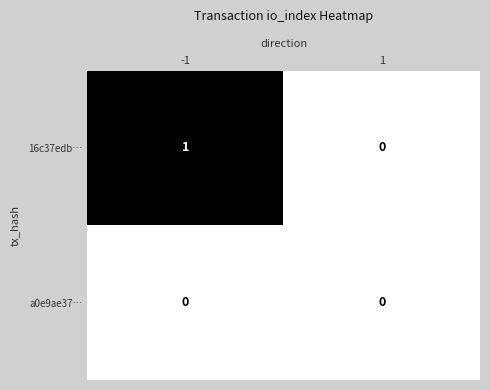

The value of a0e9ae37… at -1 is 0. True or false?

True